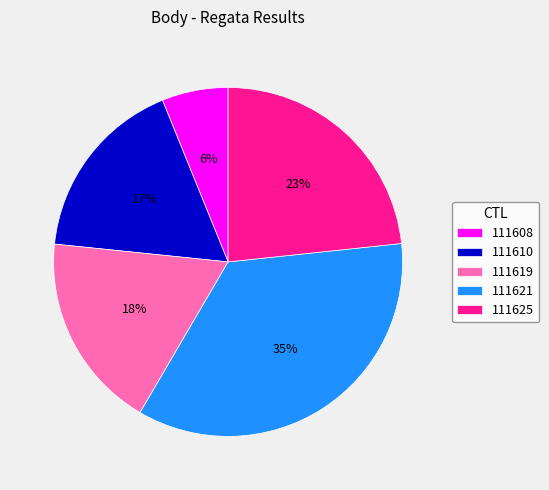

Which slice is the smallest?

111608